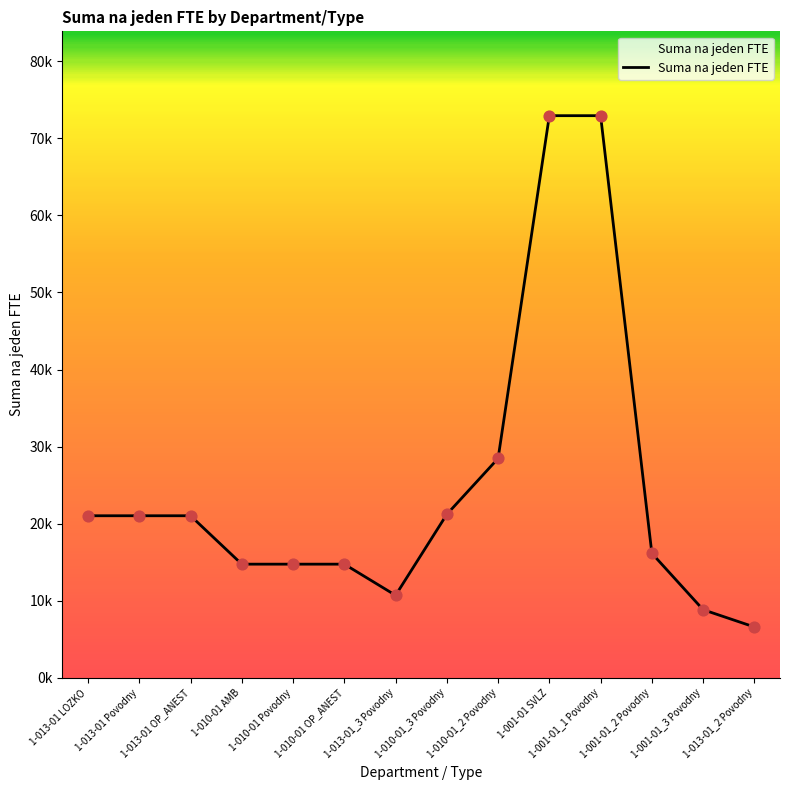

Is this an area chart (filled region under the line)?

Yes